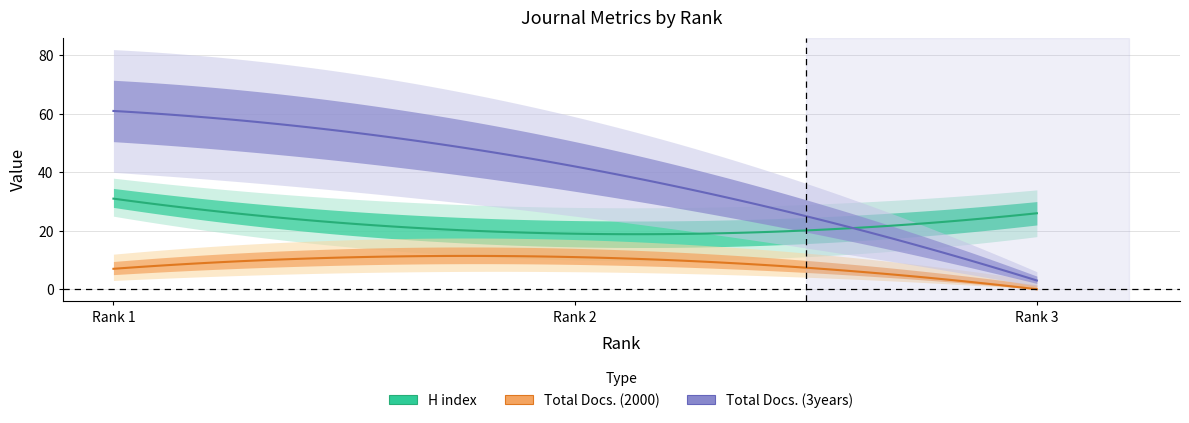

What is the difference between the highest and lowest values at Rank 3?

26